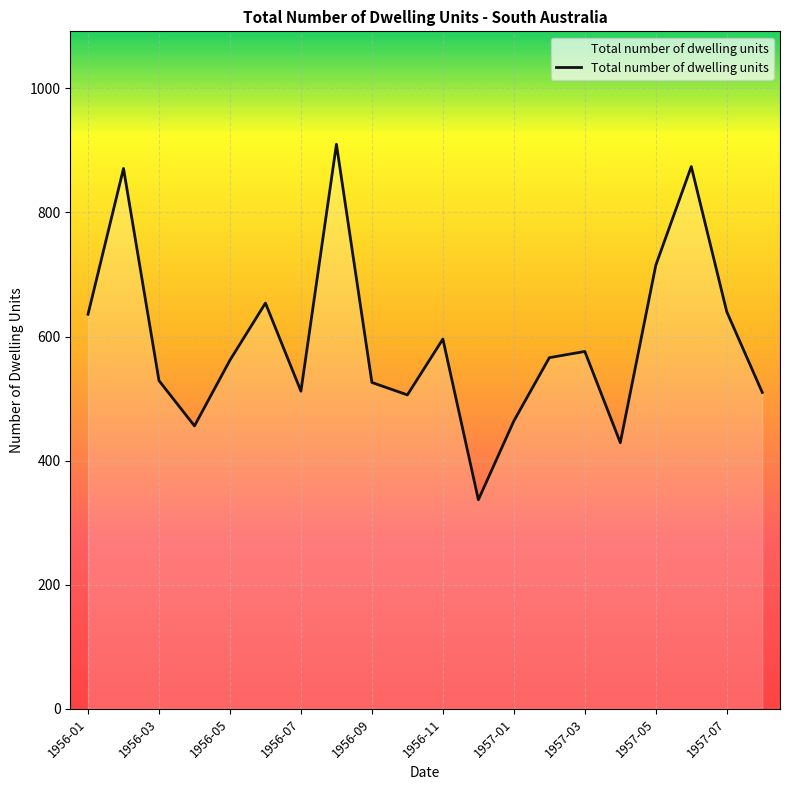

What is the difference between the maximum and minimum values?

573